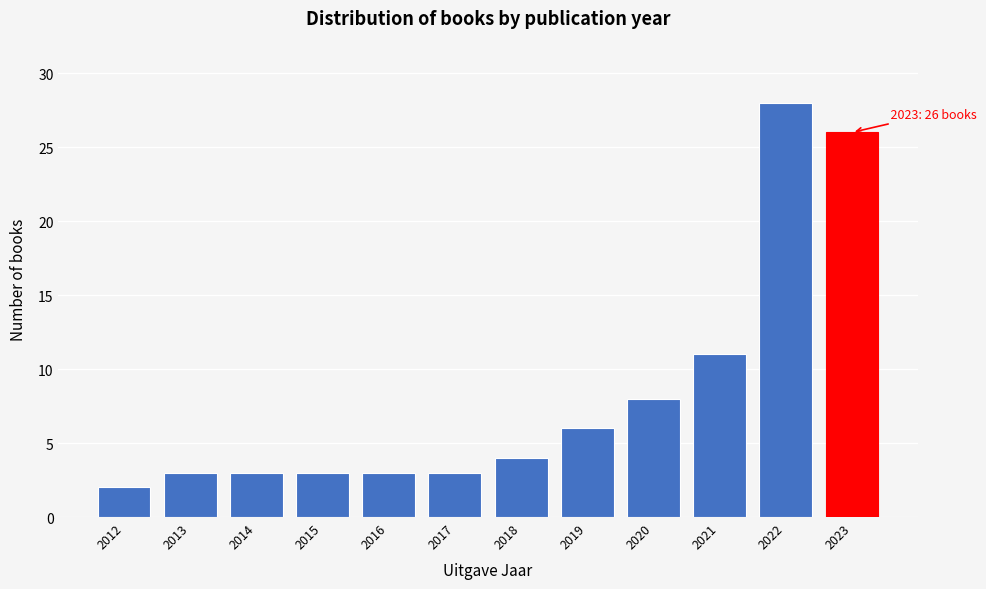

Reading left to right, list all the values displayed in this chart.

2	3	3	3	3	3	4	6	8	11	28	26